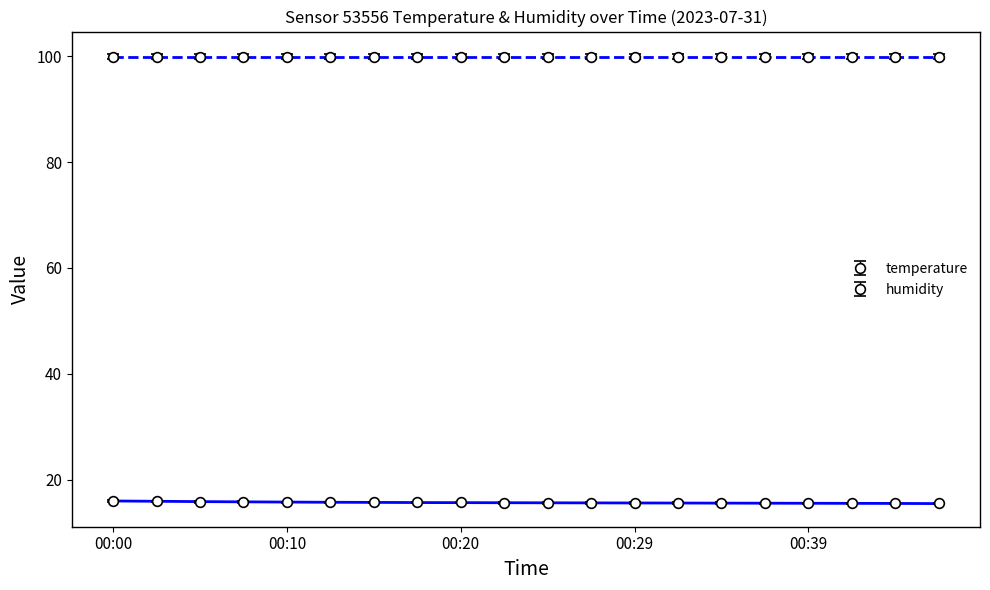

Rank the categories by value from lowest to highest.

00:37, 00:39, 00:42, 00:44, 00:46, 00:22, 00:25, 00:27, 00:29, 00:32, 00:34, 00:10, 00:12, 00:15, 00:17, 00:20, 00:05, 00:08, 00:03, 00:00